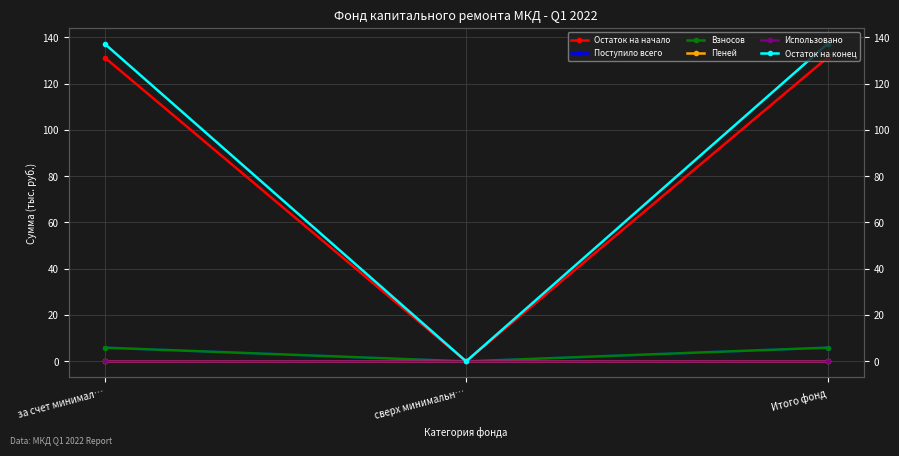

How many distinct data groups are displayed?

6